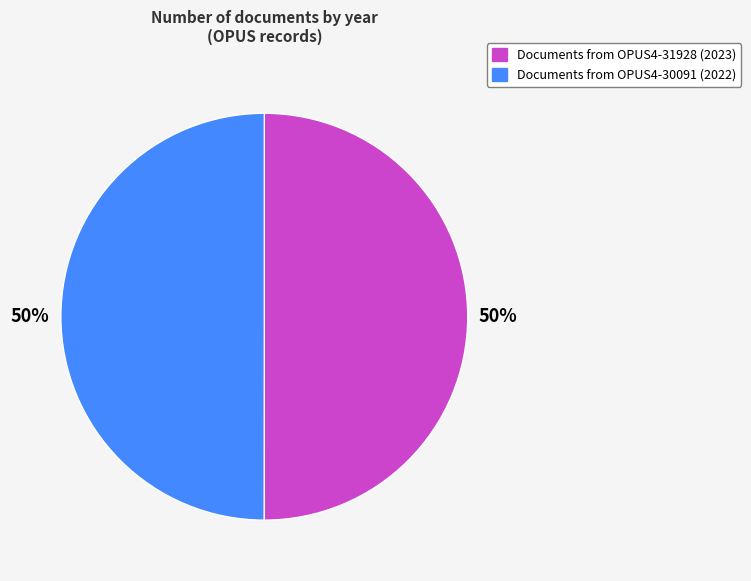

To the nearest percent, what is the average slice percentage?

50%